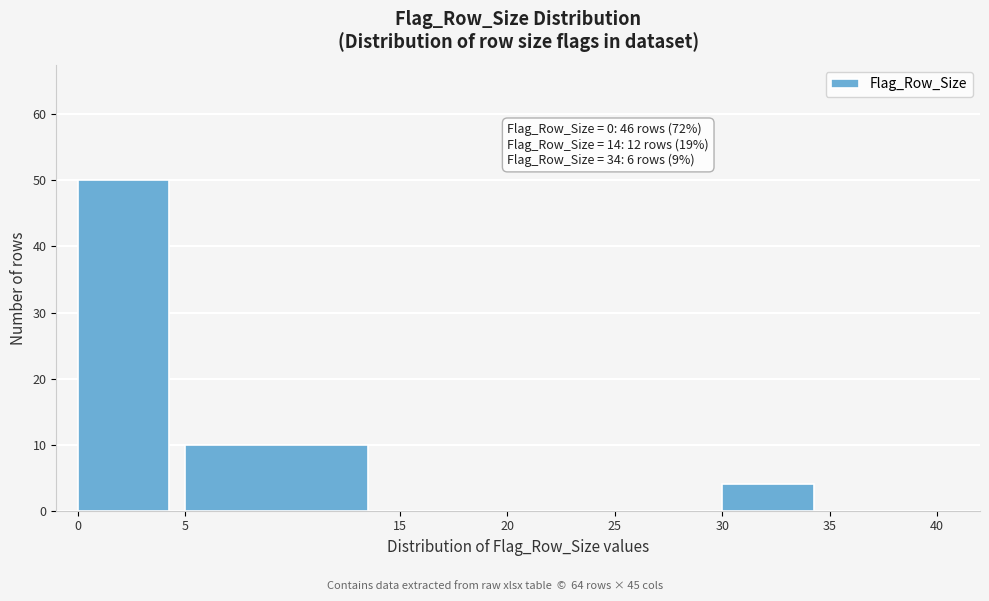

Over which range of the x-axis is the bar tallest?

0 to 5